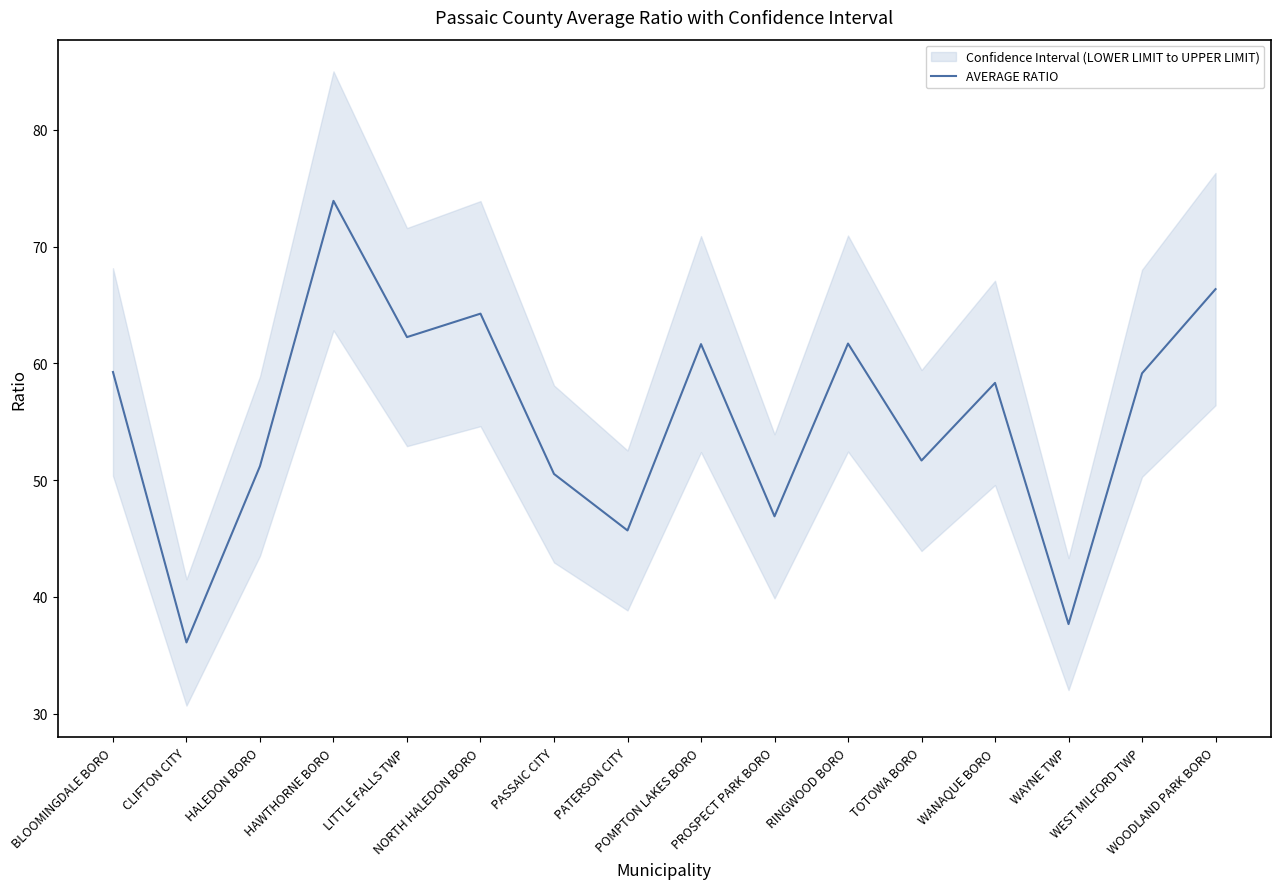

True or false: the data shows 66.3 at WOODLAND PARK BORO.

True